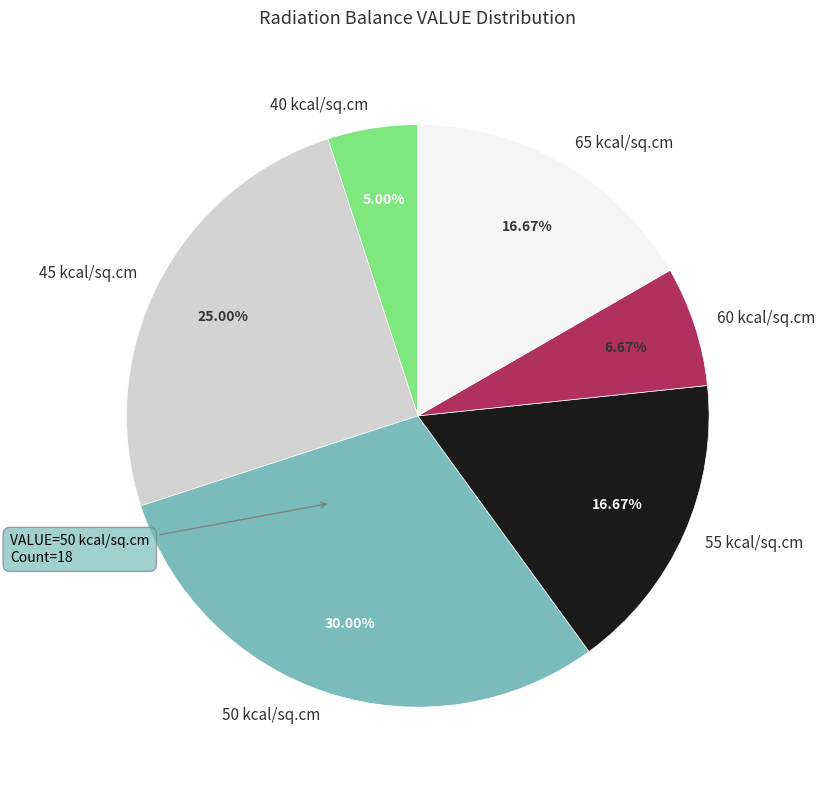

What is the ratio of the value at 55 kcal/sq.cm to the value at 40 kcal/sq.cm?

3.3